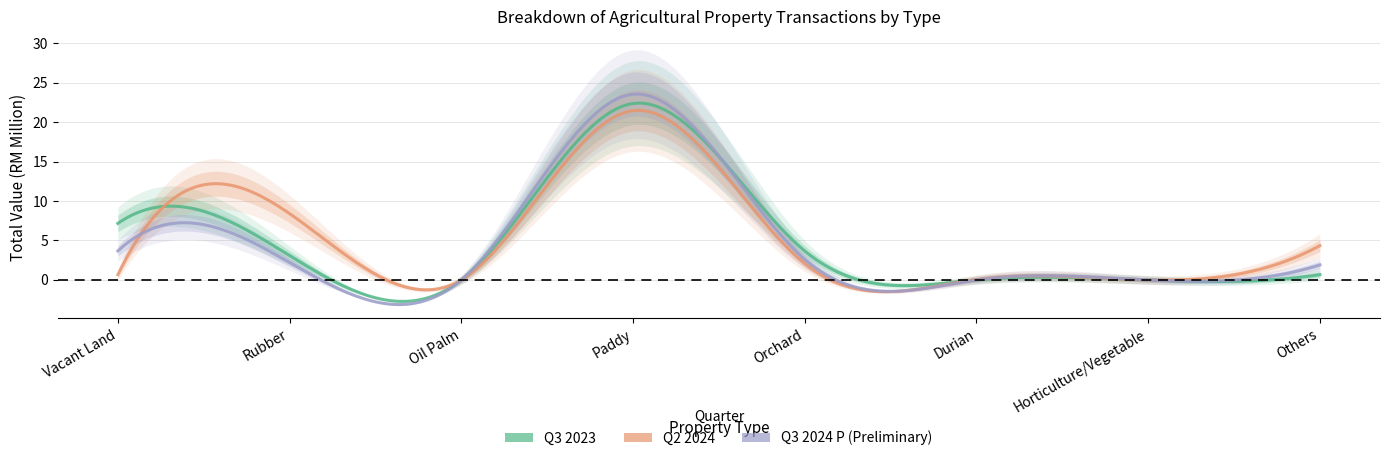

Where do Q3 2024 P and Q2 2024 first cross each other?

Vacant Land and Rubber